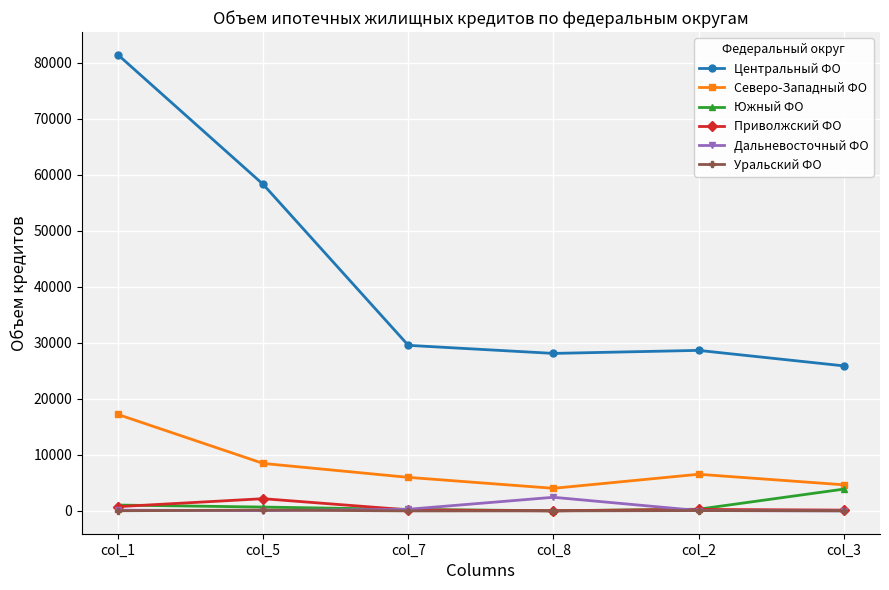

At which label is Южный ФО closest to 1968?

col_1